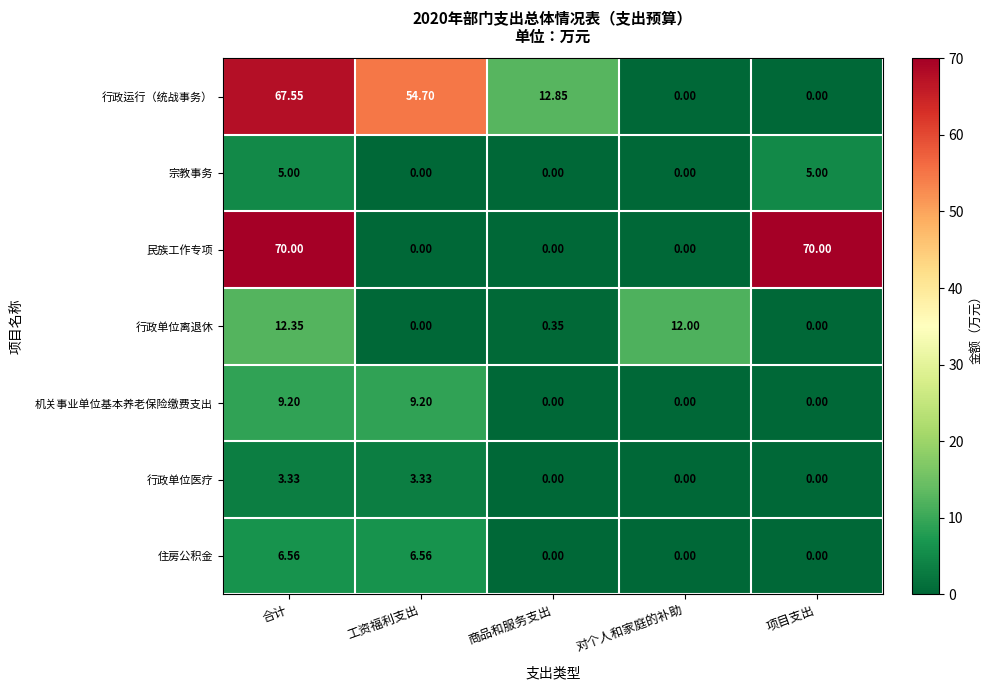

List the series in order of their peak value, lowest first.

行政单位医疗, 宗教事务, 住房公积金, 机关事业单位基本养老保险缴费支出, 行政单位离退休, 行政运行（统战事务）, 民族工作专项